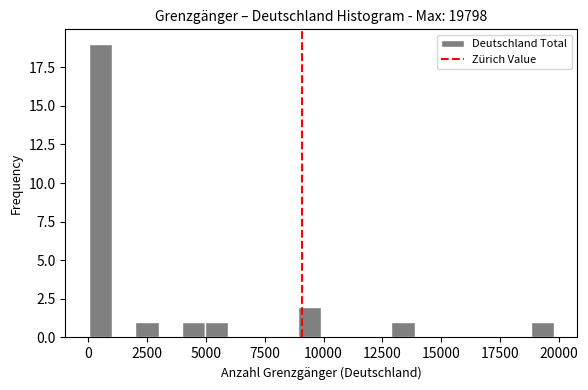

Read against the x-axis, roughly where is the centre of the tallest bar?

500